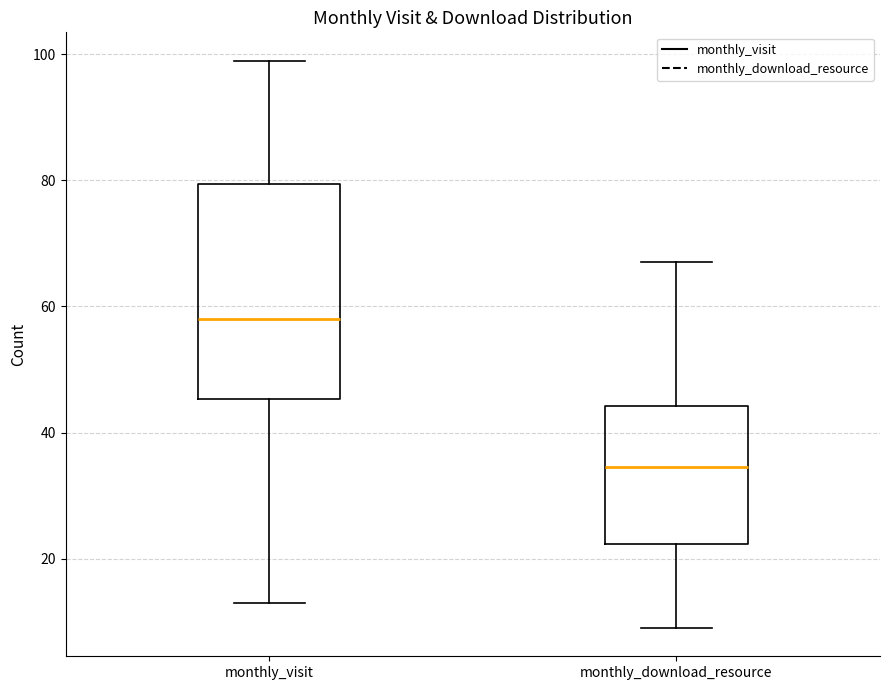

Reading left to right, transcribe this box plot: for each box, give where its median line is, the range the box spans, and where its two whiskers end, as read against the y-axis. The values are not printed on the chart, so give them approximately, as read against the axis.

monthly_visit: median 58, box 46 to 80, whiskers 14 to 100
monthly_download_resource: median 34, box 22 to 44, whiskers 10 to 68